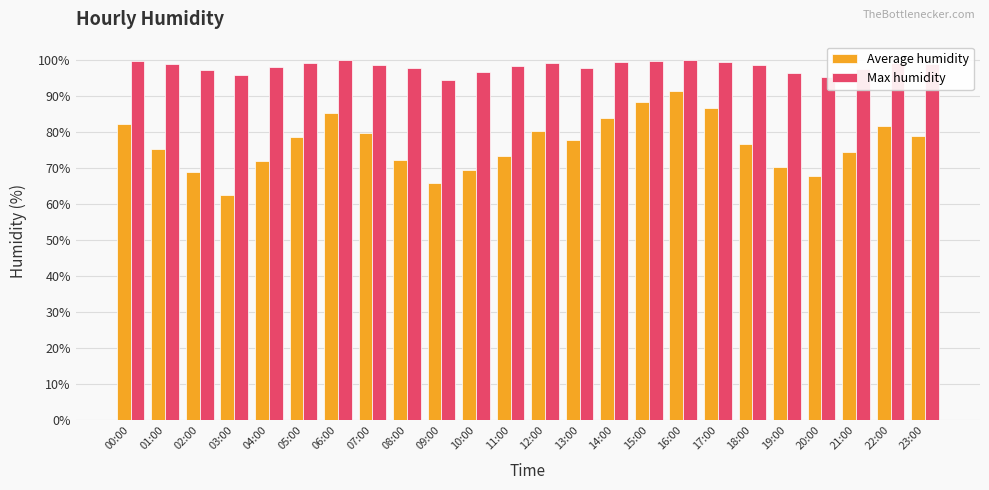

Which category has the lowest value across all series?

03:00